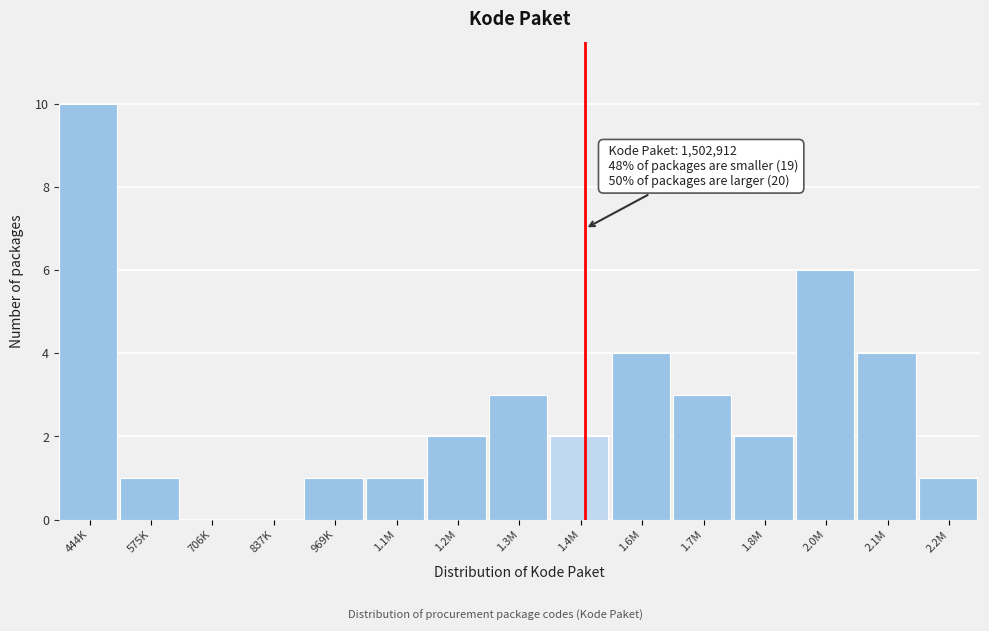

Reading left to right, what are all the values shown in this chart?

444K=10	575K=1	706K=0	837K=0	969K=1	1.1M=1	1.2M=2	1.3M=3	1.4M=2	1.6M=4	1.7M=3	1.8M=2	2.0M=6	2.1M=4	2.2M=1